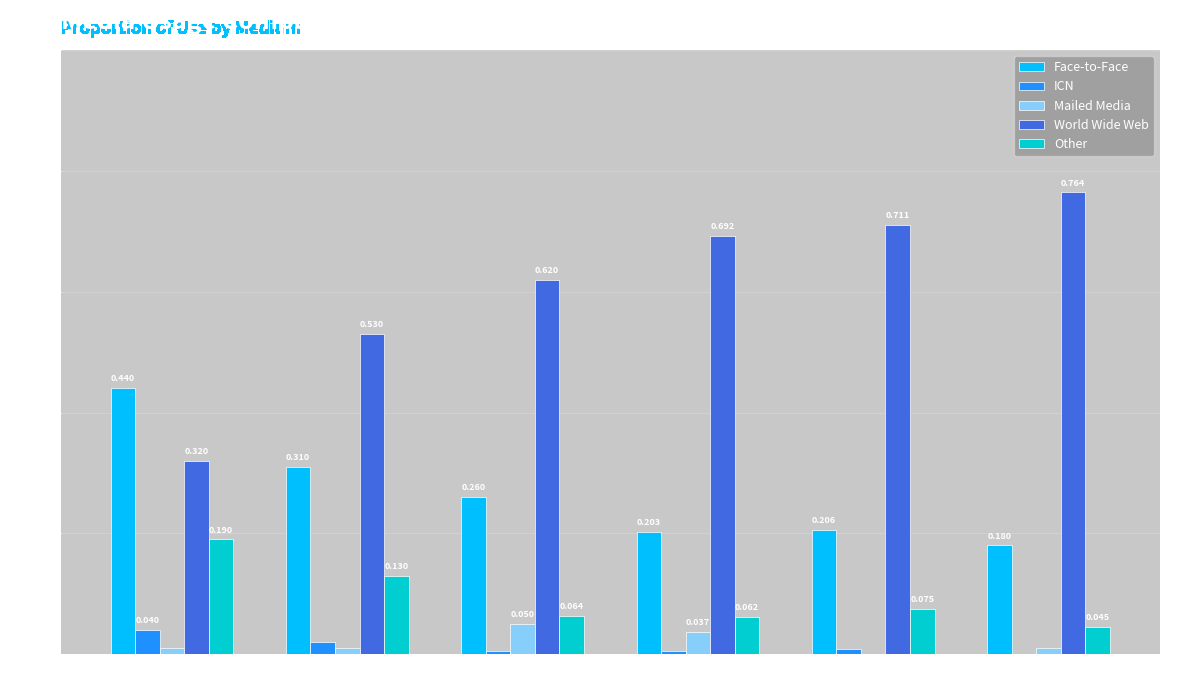

What are all the series names shown in the legend?

Face-to-Face, ICN, Mailed Media, World Wide Web, Other